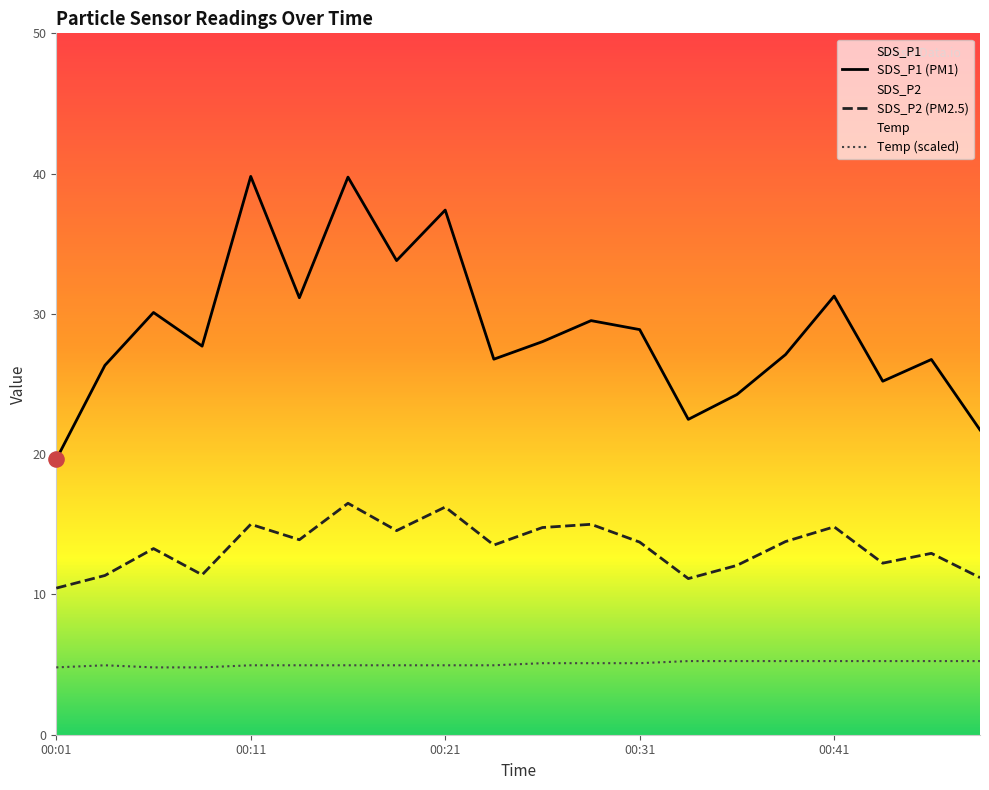

What are all the series names shown in the legend?

SDS_P1, SDS_P2, Temp